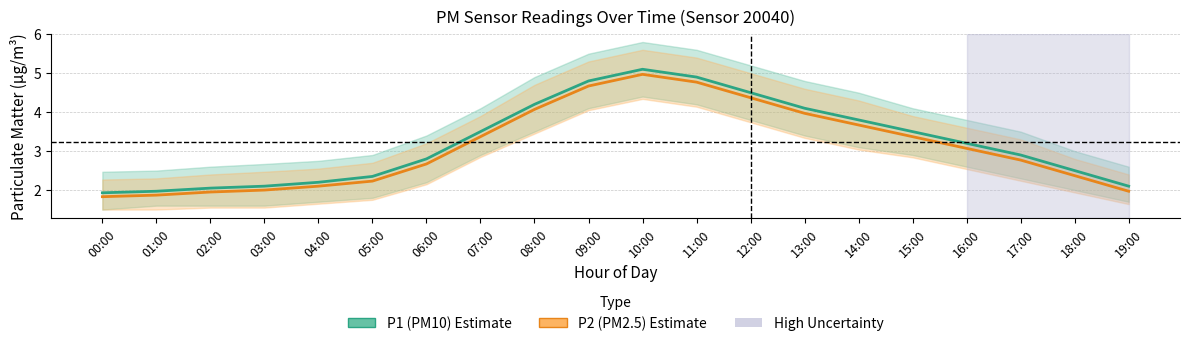

How many lines are shown in the chart?

2